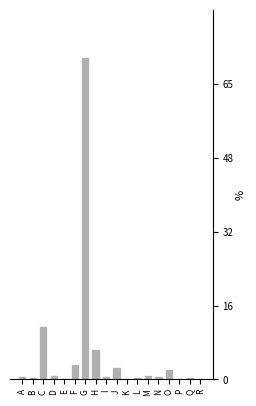

What is the maximum value shown in the chart?

70.1